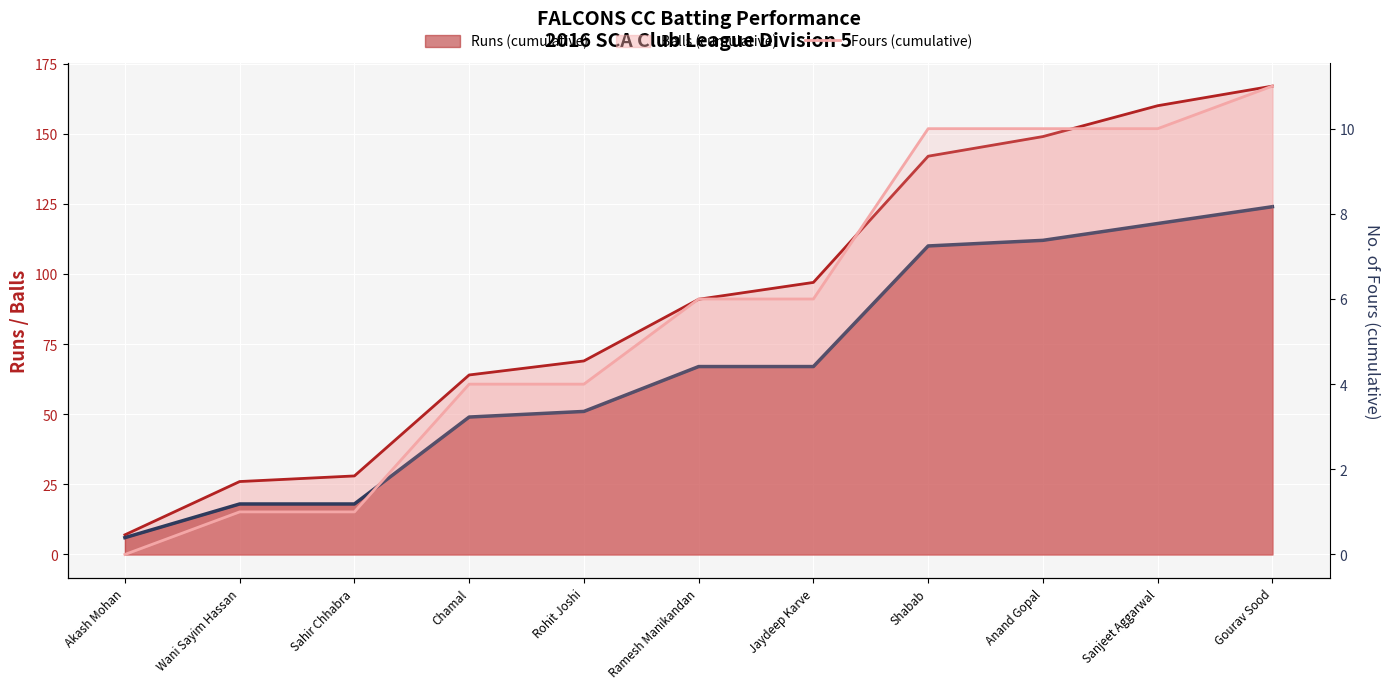

What is the difference between the highest and lowest values at Shabab?

132